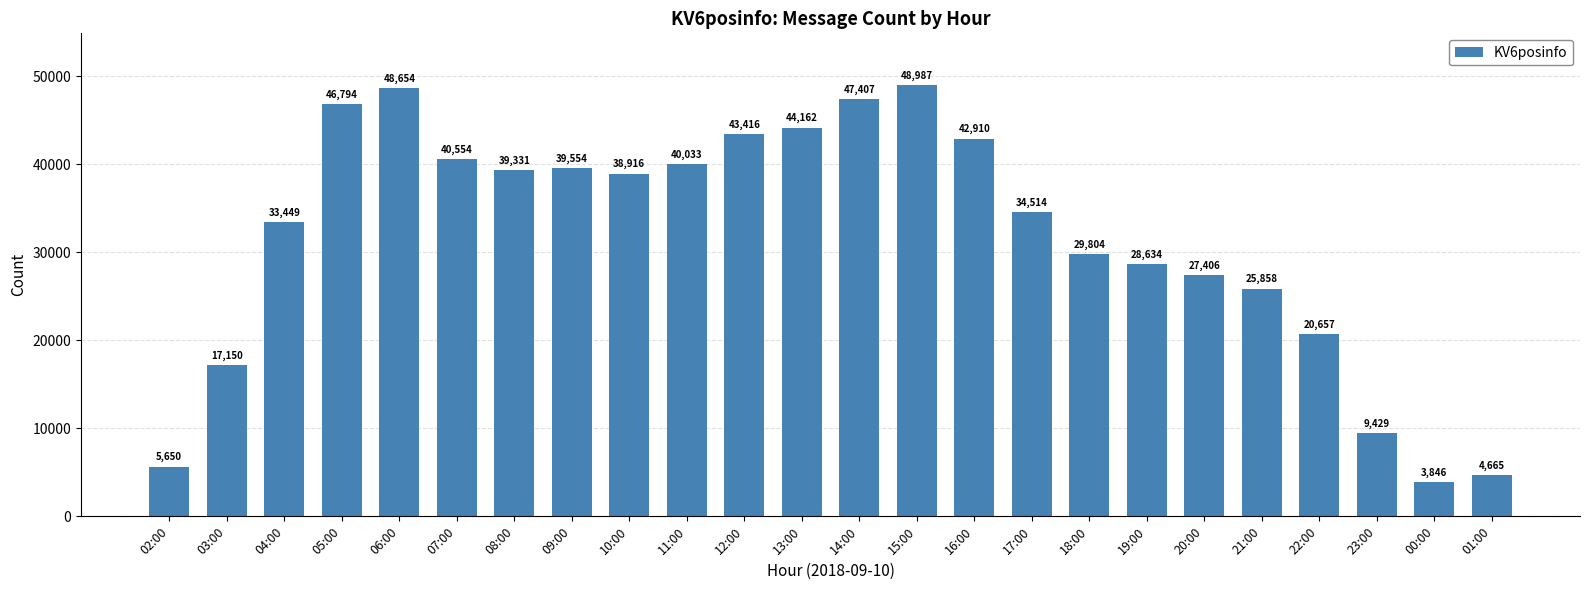

At which label is the value closest to 26416?

21:00